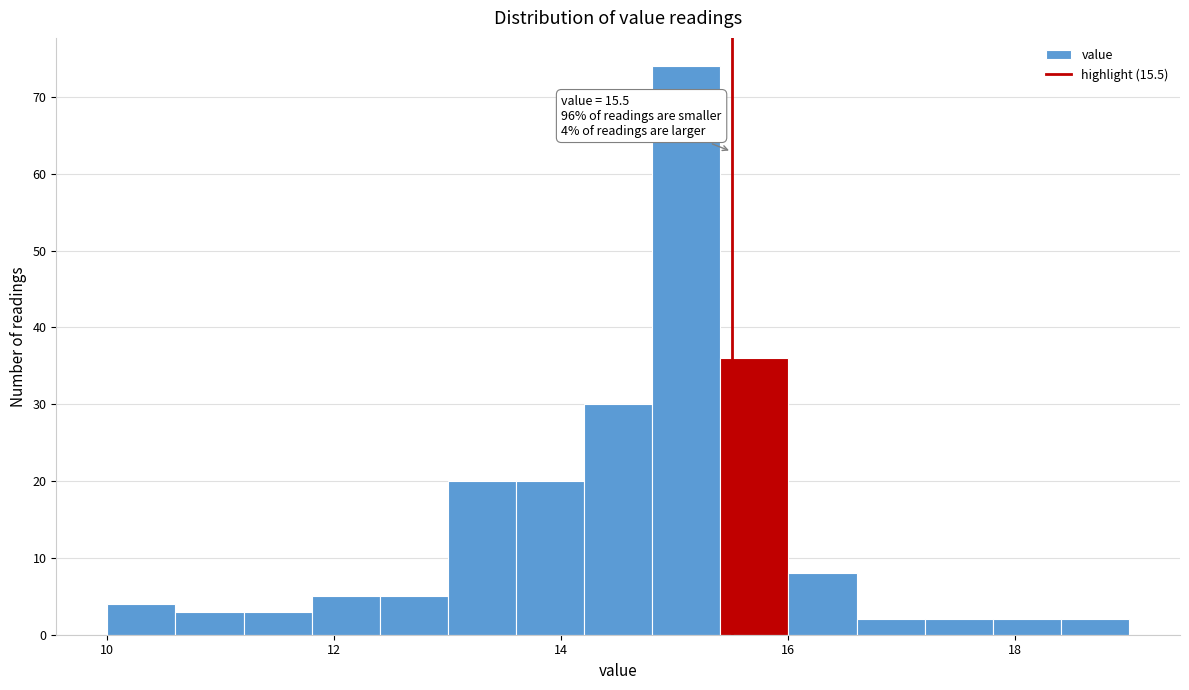

Read against the x-axis, roughly where is the centre of the tallest bar?

15.2